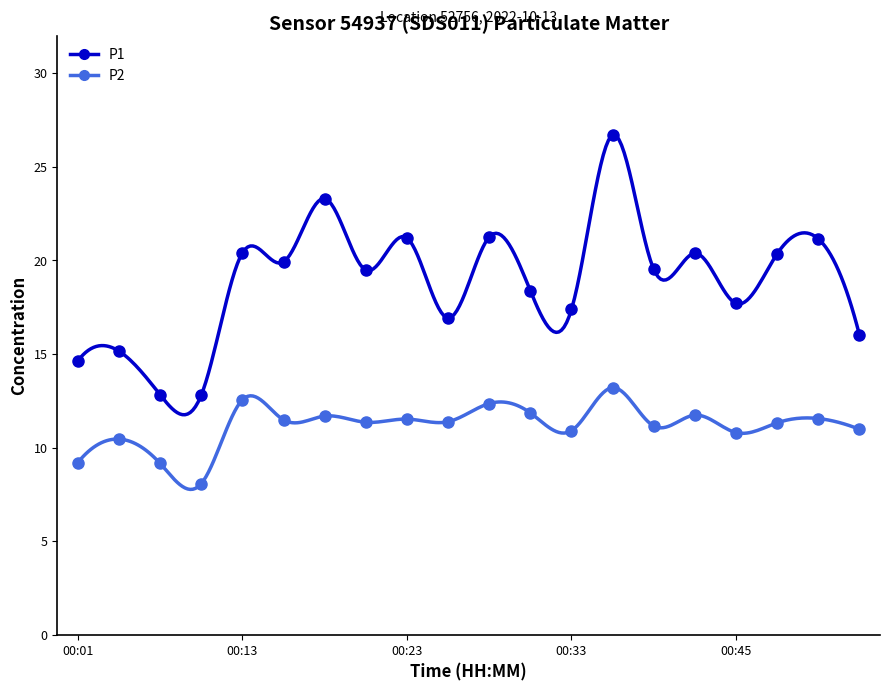

How many series are shown in this chart?

2